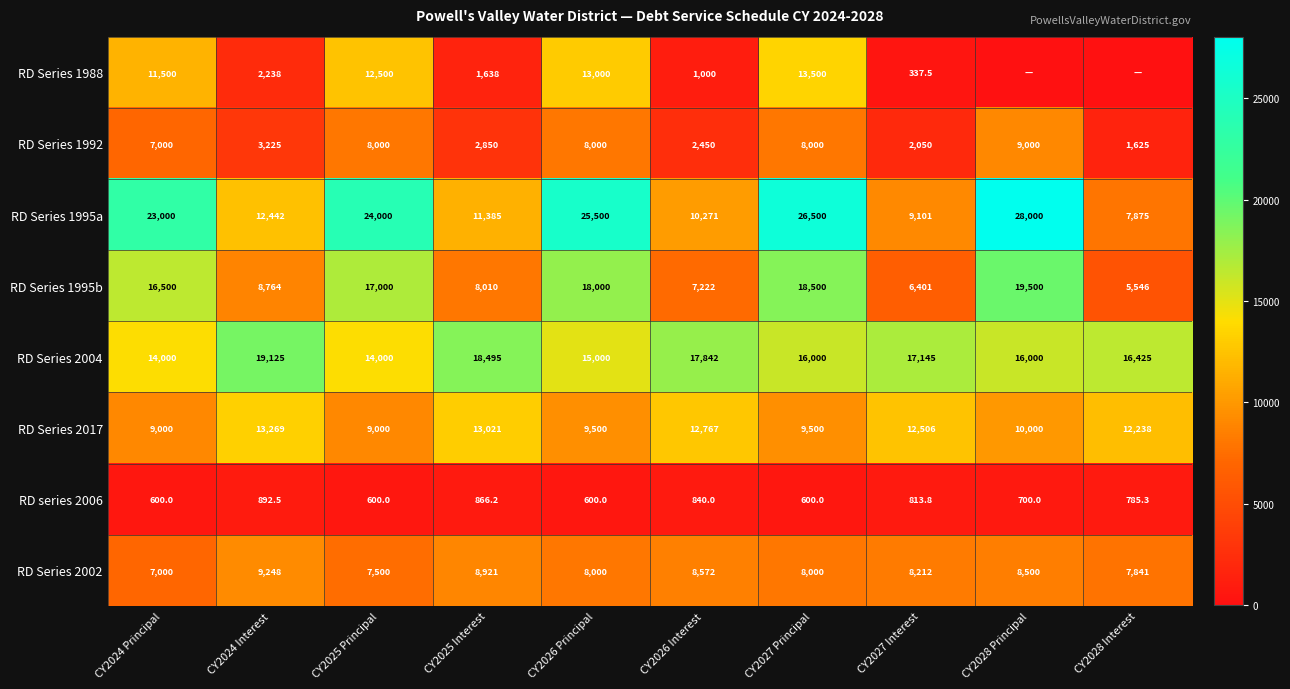

How many series are shown in this chart?

8